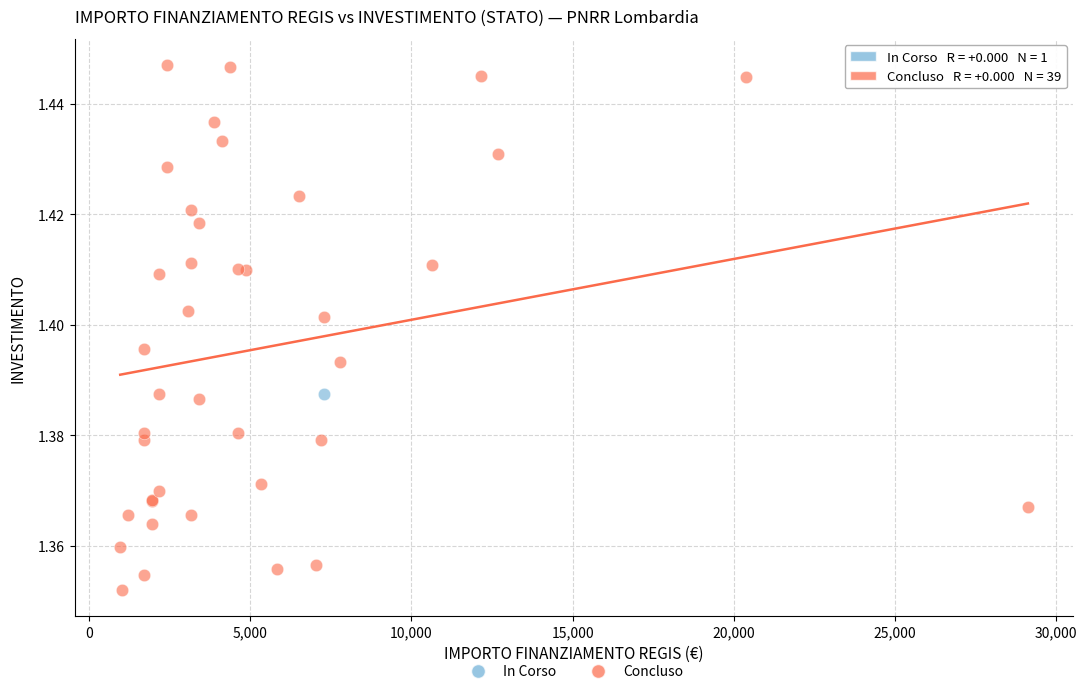

What are all the series names shown in the legend?

In Corso, Concluso